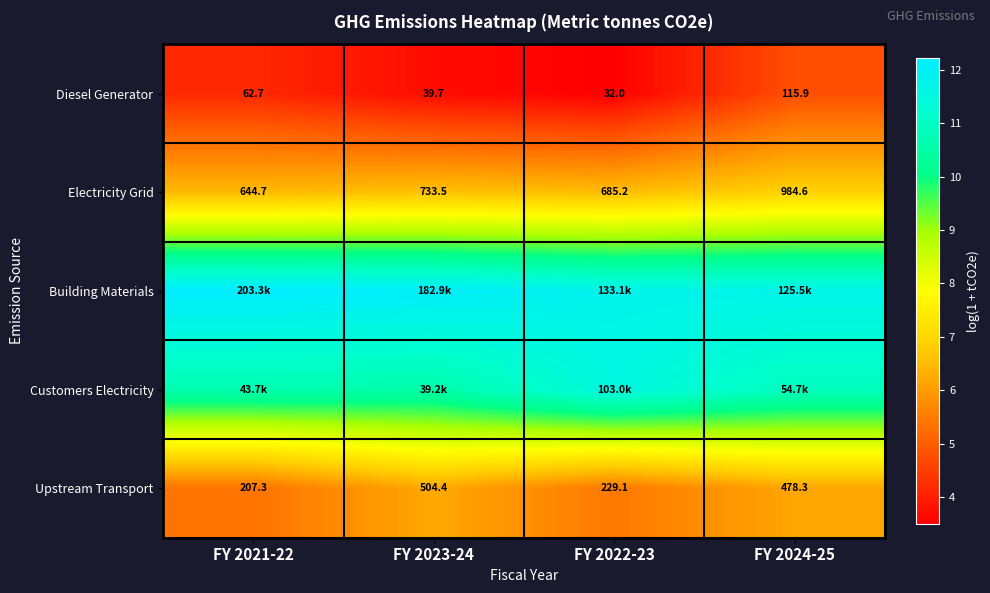

Is the value of Upstream Transport at FY 2023-24 greater than the value of Electricity Grid at FY 2022-23?

No